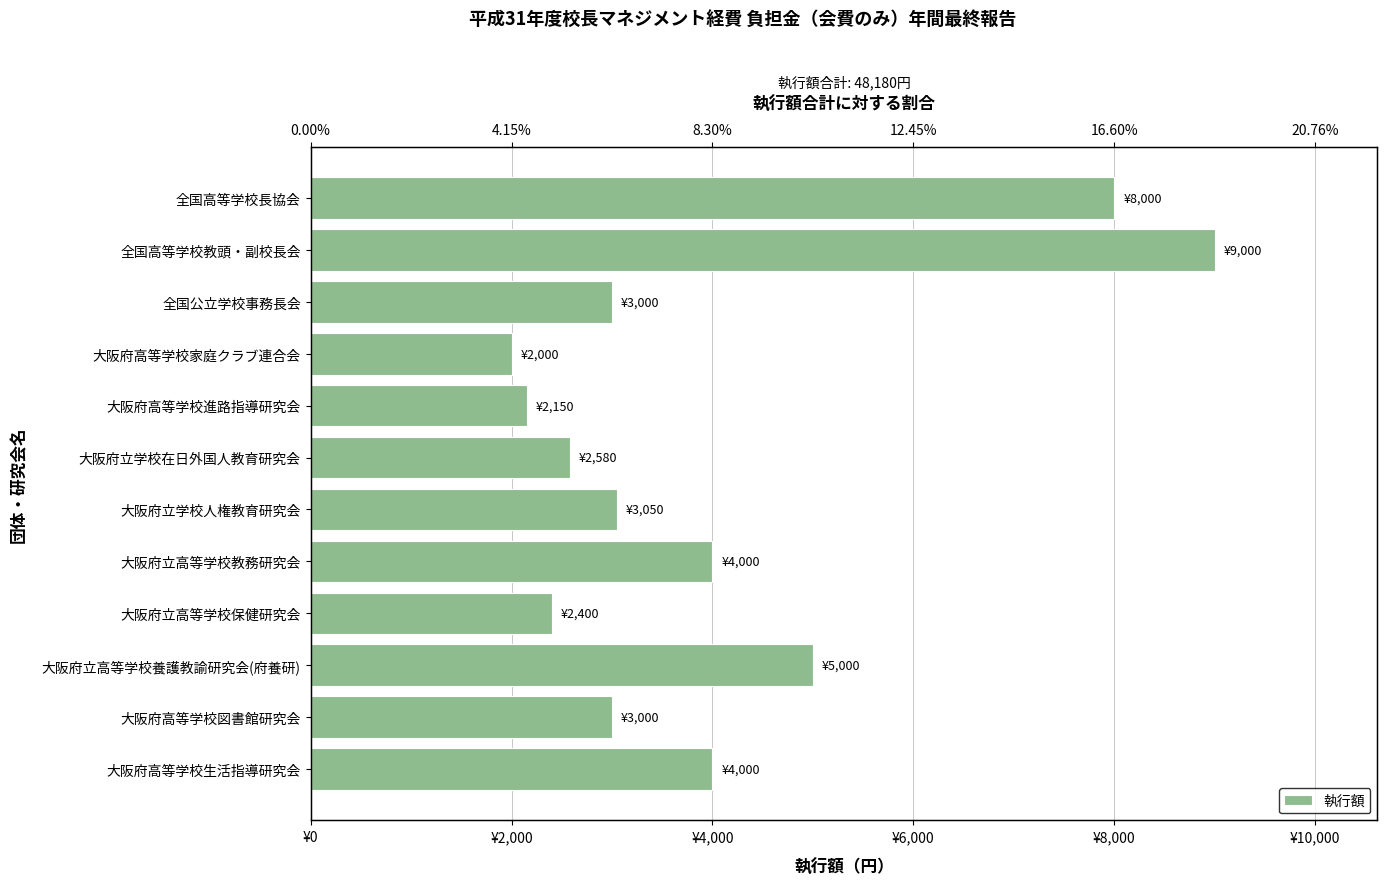

What is the difference between the maximum and second lowest values?

6850